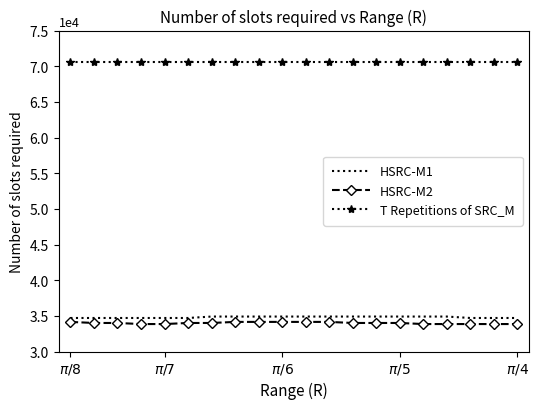

True or false: HSRC-M2 and T Repetitions of SRC_M intersect in this chart.

False